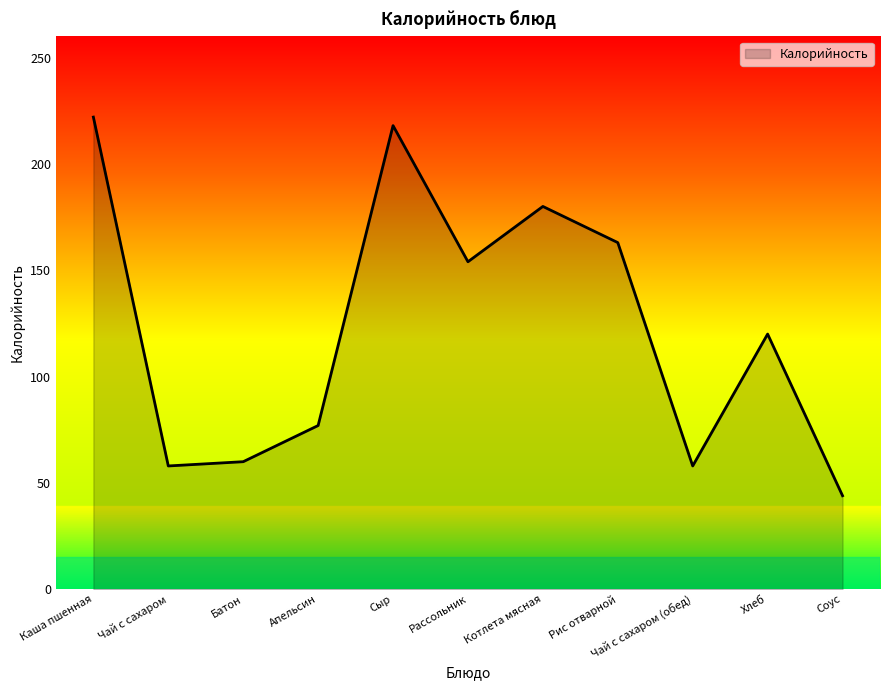

Does the chart have visible grid lines?

No